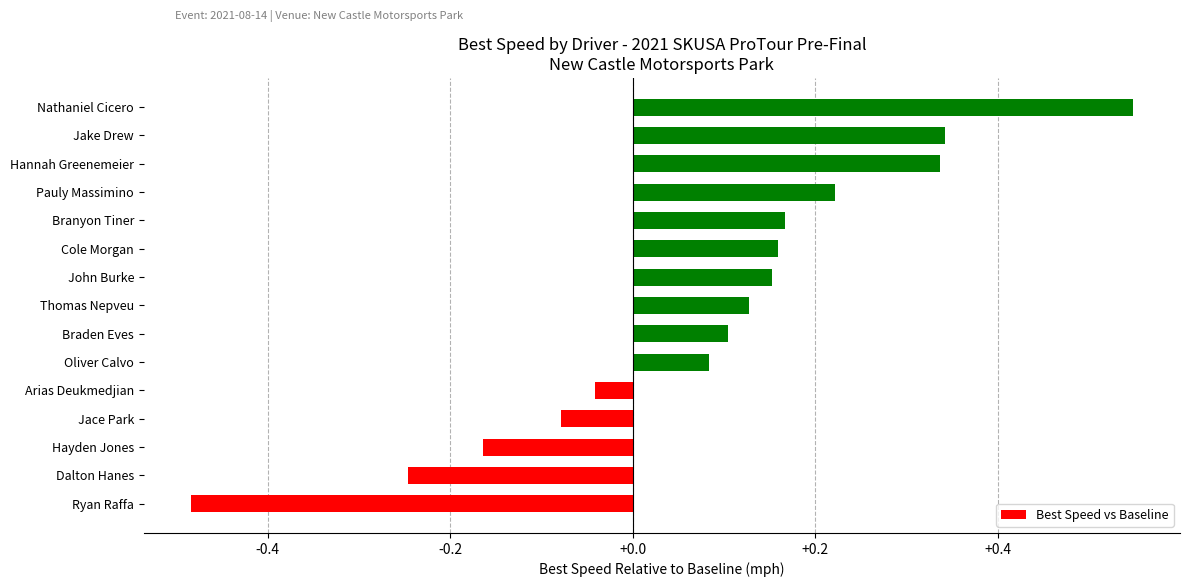

How many bars are there in total?

15